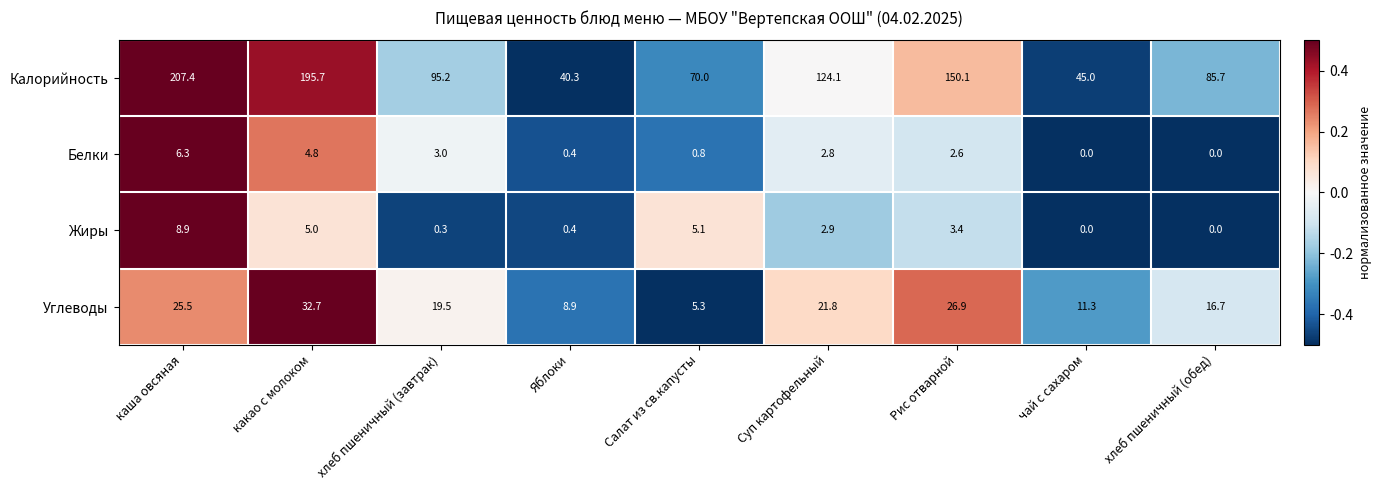

Read the Калорийность value at Рис отварной.

150.1